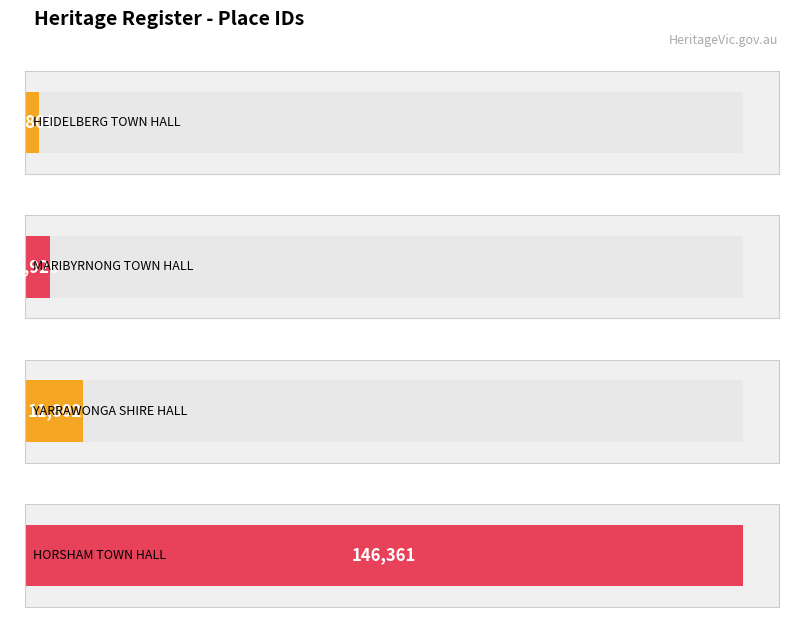

Is it true that the value at MARIBYRNONG TOWN HALL is 4926?

True